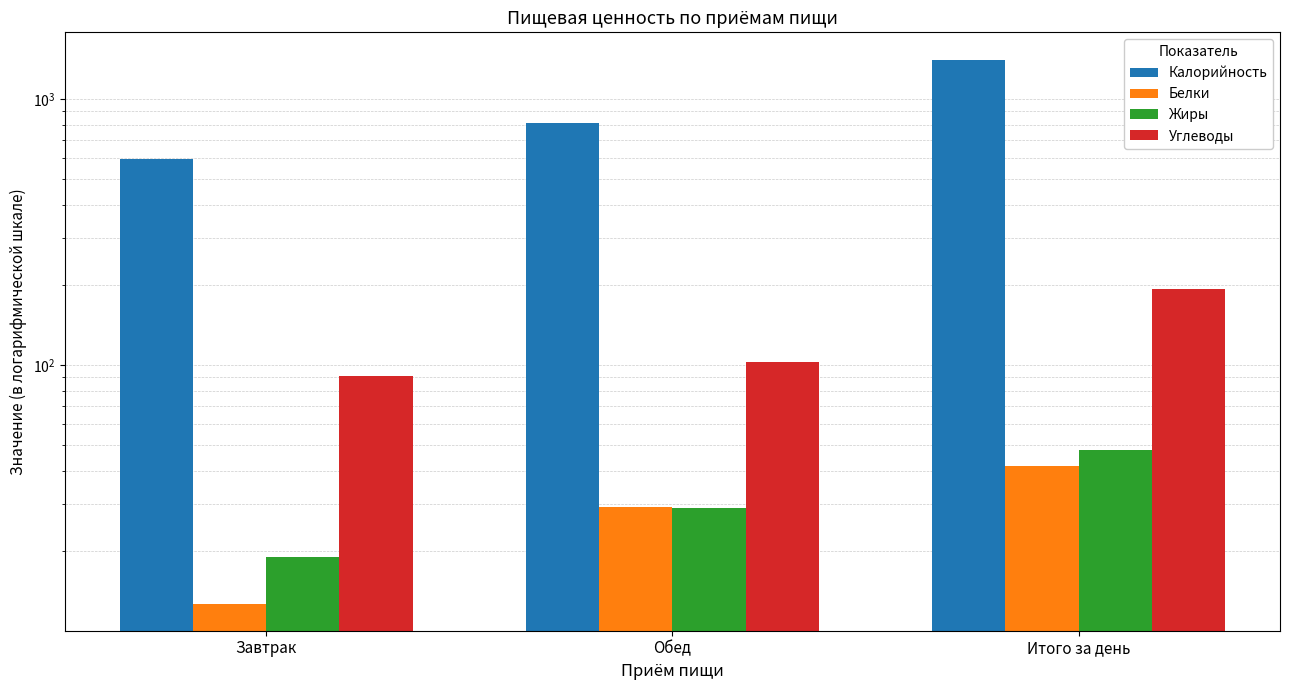

Is the value of Углеводы at Завтрак greater than the value of Калорийность at Обед?

No